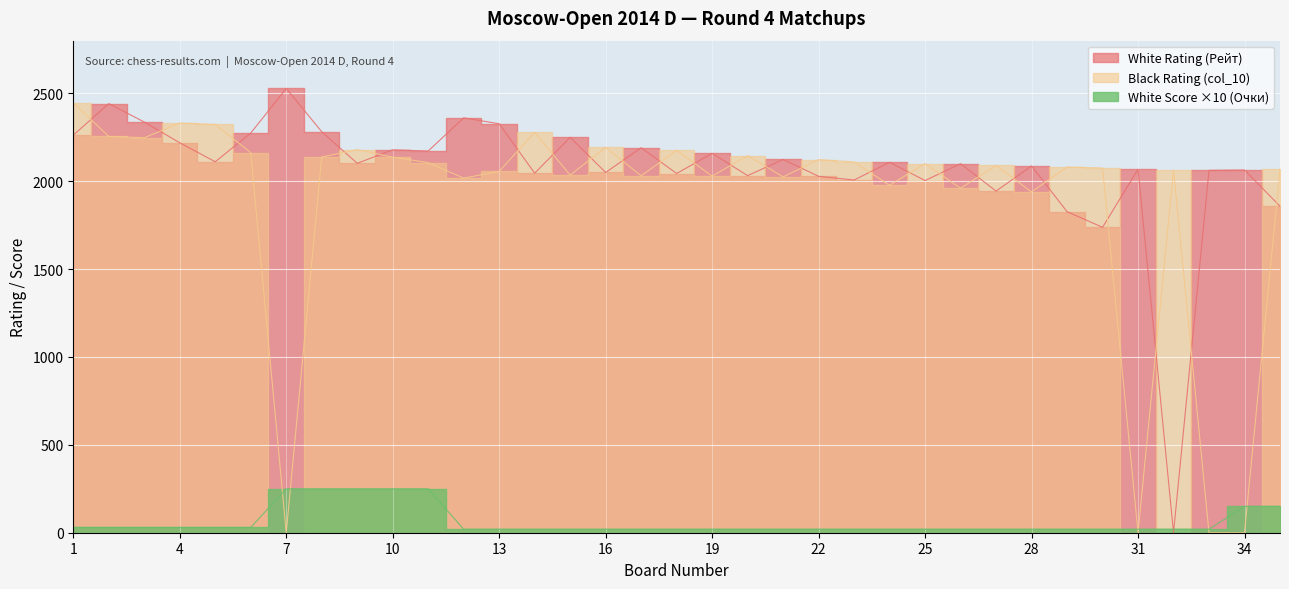

Rank the series by their maximum value, from lowest to highest.

White Score (Очки), Black Rating (col_10), White Rating (Рейт)